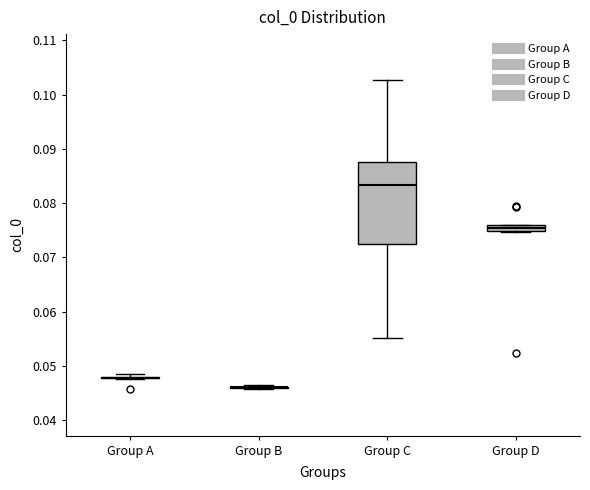

Comparing the boxes themselves (not the whiskers), which one is the tallest?

Group C